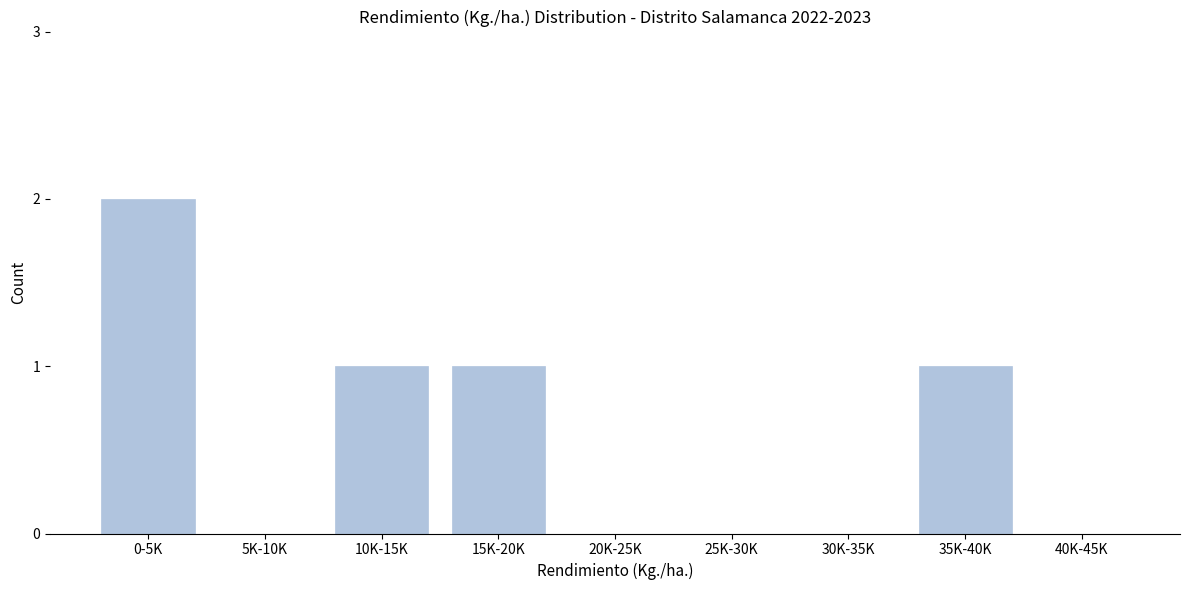

Reading left to right, extract all data points from this chart.

0-5K=2	5K-10K=0	10K-15K=1	15K-20K=1	20K-25K=0	25K-30K=0	30K-35K=0	35K-40K=1	40K-45K=0